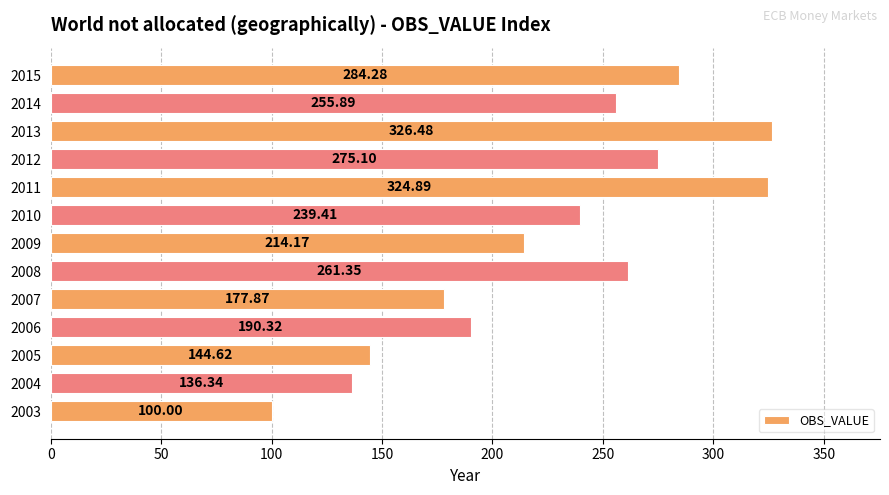

Rank the categories by value from lowest to highest.

2003, 2004, 2005, 2007, 2006, 2009, 2010, 2014, 2008, 2012, 2015, 2011, 2013